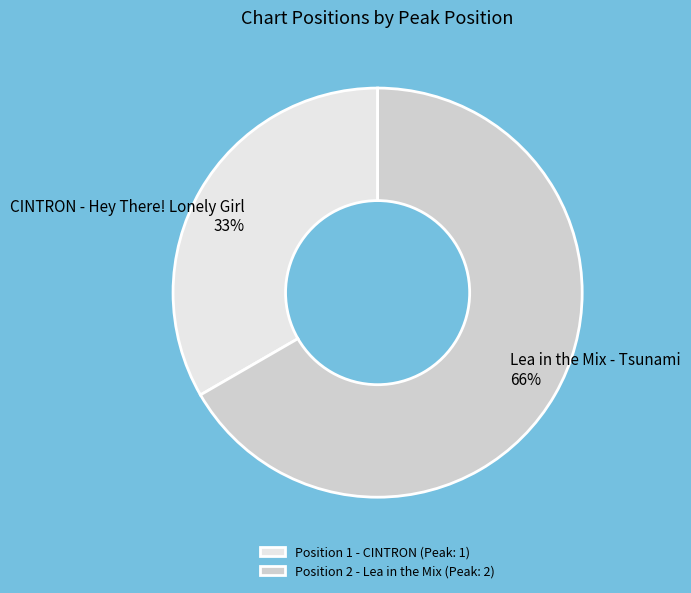

What is the change in value from CINTRON - Hey There! Lonely Girl to Lea in the Mix - Tsunami?

+1